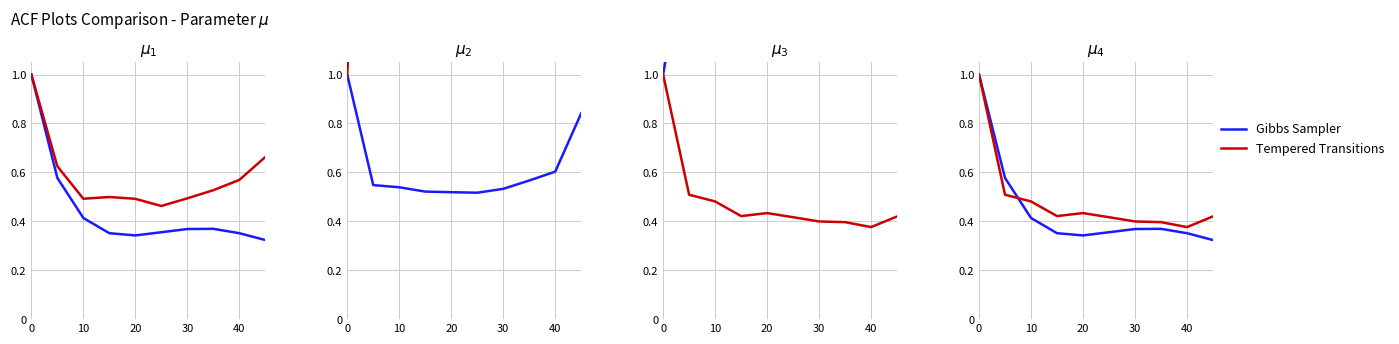

True or false: Gibbs Sampler has a value of 0.4 at 40.

True